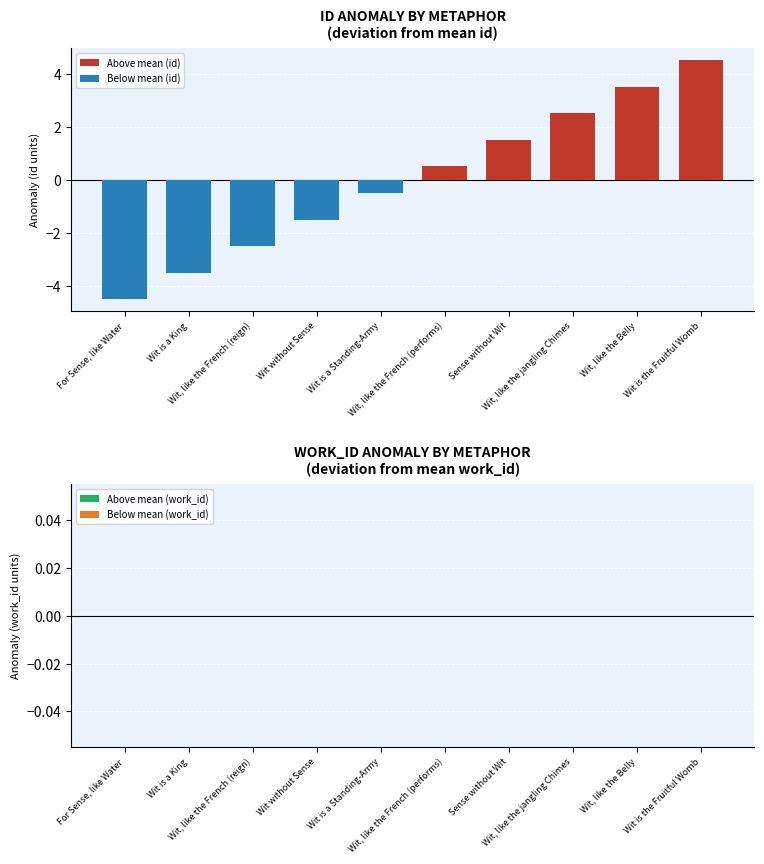

Which series changed the most between Wit, like the French (reign) and Wit, like the jangling Chimes?

Above mean (id)